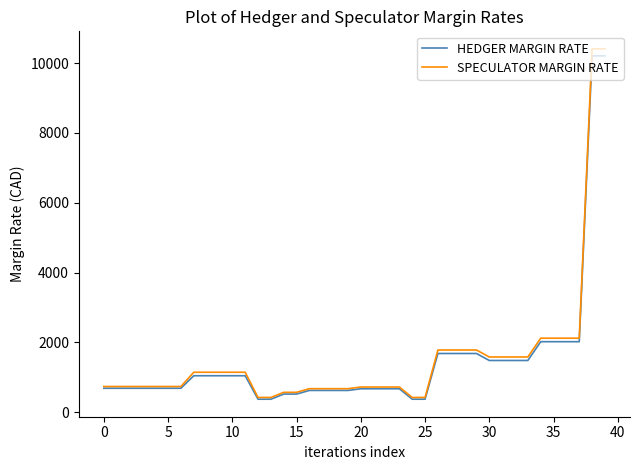

What is the greatest value displayed?

10408